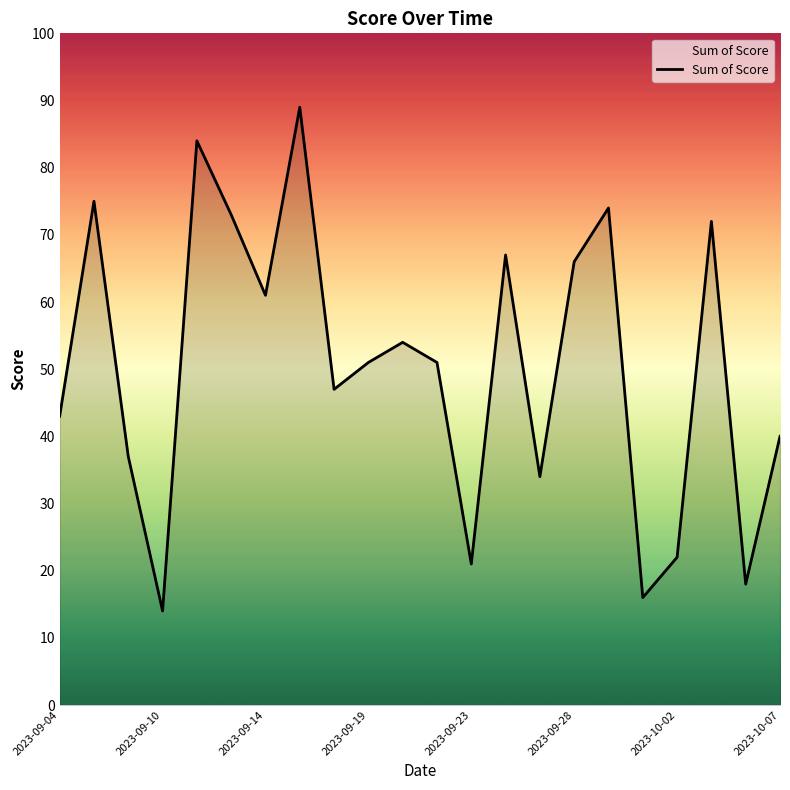

What is the smallest value displayed?

14